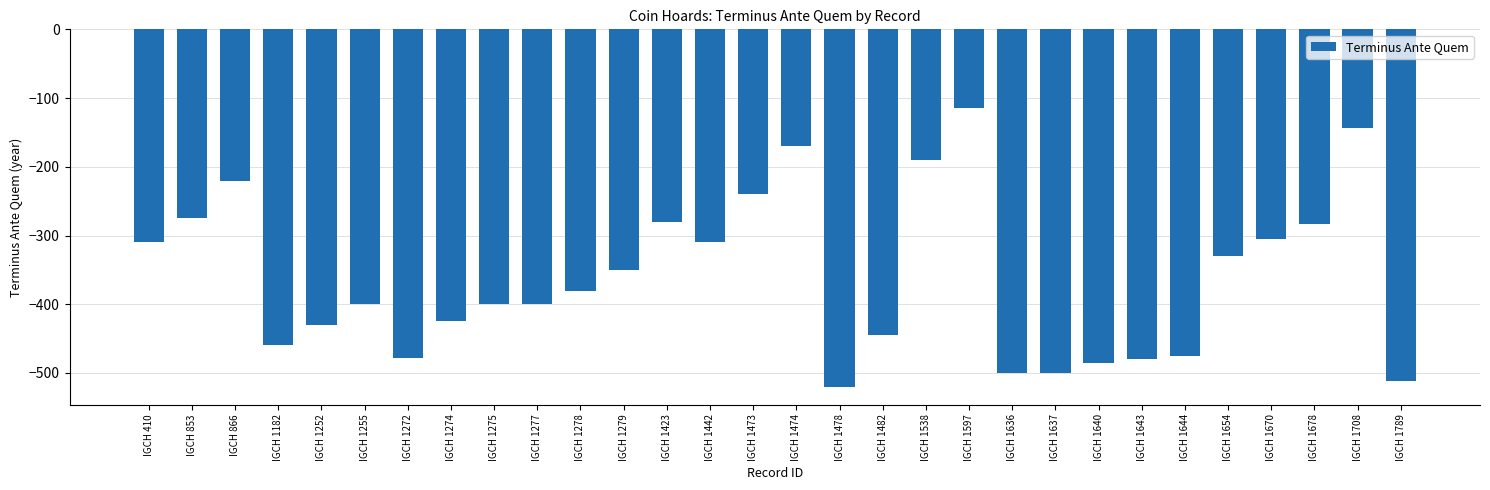

What is the sum of the values at IGCH 1442 and IGCH 1708?

-454